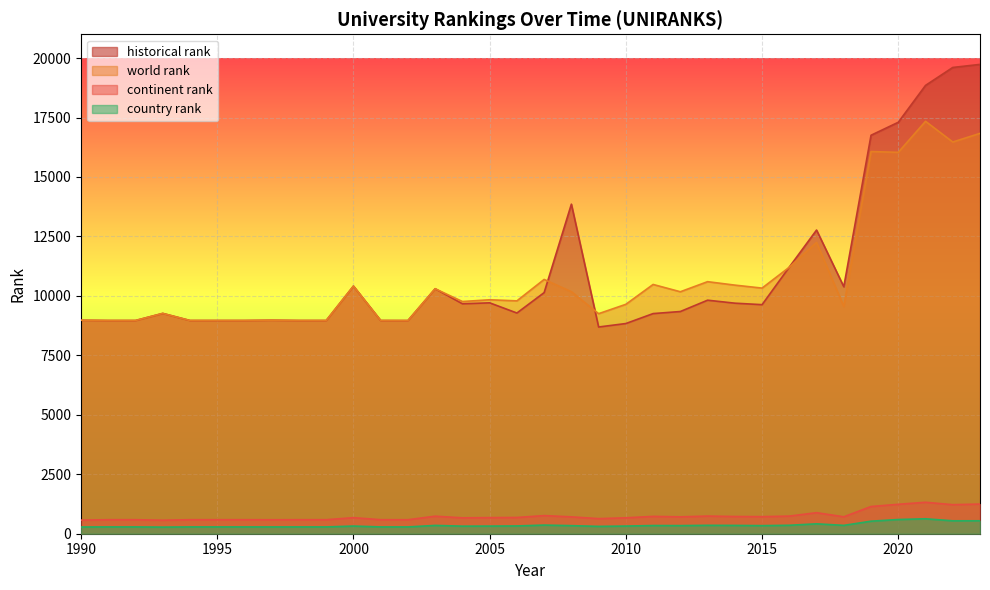

Which series has the widest spread of values?

historical rank